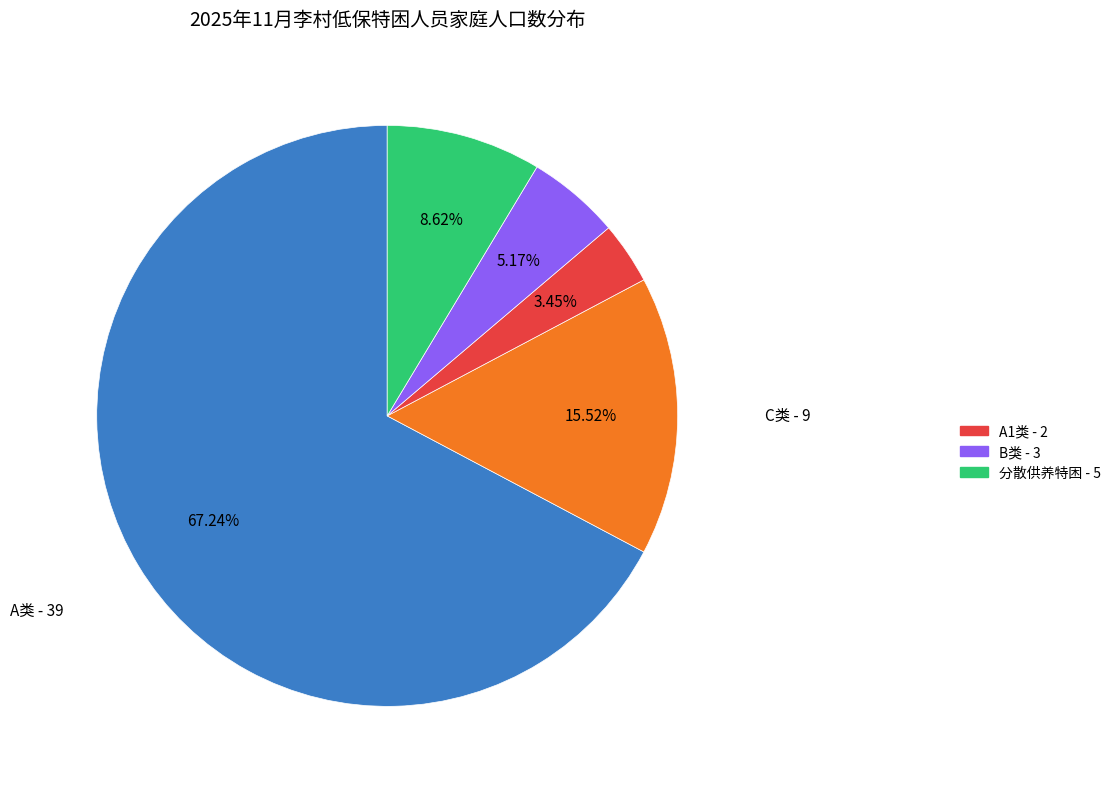

To the nearest percent, what is the average slice percentage?

20%